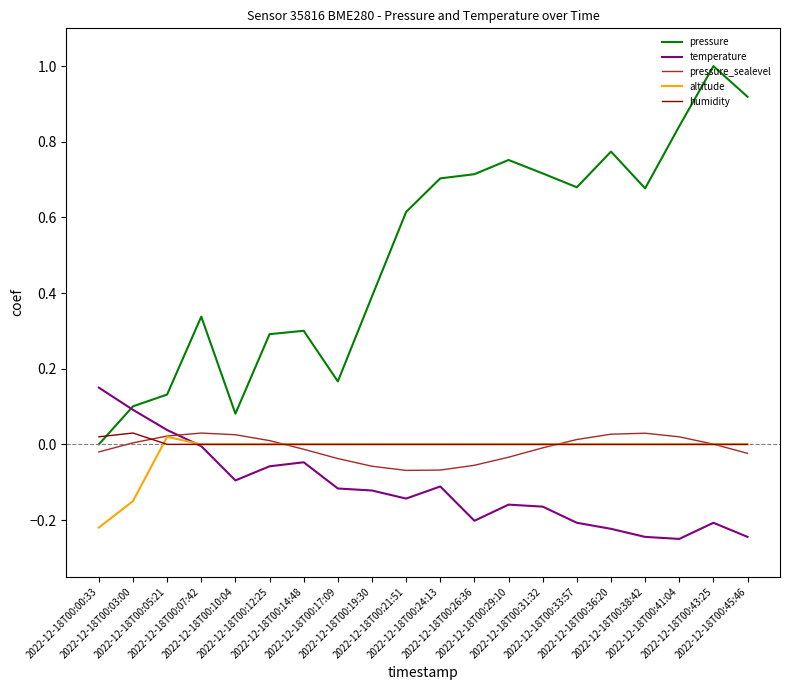

The humidity series shows 0.0 at 2022-12-18T00:33:57. True or false?

True